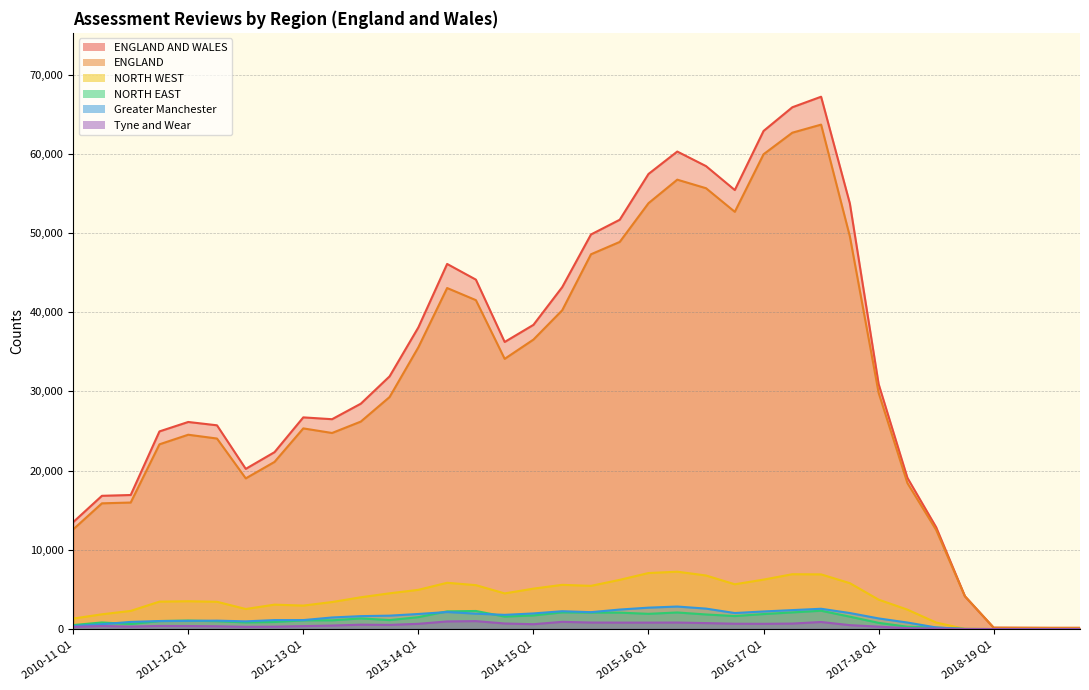

Reading right to left, what are all the values shown in this chart?

ENGLAND AND WALES: 150	150	160	170	4140	12850	19090	30920	53720	67200	65870	62880	55420	58440	60280	57450	51670	49810	43160	38400	36240	44110	46090	38080	31900	28450	26490	26720	22330	20220	25720	26140	24950	16920	16820	13490
ENGLAND: 140	140	150	160	4130	12510	18430	29820	49560	63680	62660	59940	52670	55650	56730	53760	48870	47310	40240	36540	34110	41520	43050	35570	29290	26190	24750	25330	21100	19020	24050	24530	23320	15970	15870	12580
NORTH WEST: 10	10	10	0	20	820	2450	3710	5790	6900	6920	6240	5650	6760	7240	7070	6210	5450	5580	5100	4500	5540	5840	4950	4510	4010	3410	2960	3080	2530	3440	3510	3460	2290	1860	1320
NORTH EAST: 0	0	0	0	20	180	290	780	1560	2310	2100	1890	1640	1840	2090	1920	2070	2080	2100	1720	1570	2280	2230	1500	1130	1340	1100	1100	890	840	990	1070	1010	630	830	500
Greater Manchester: 0	0	0	0	0	200	820	1340	2020	2560	2390	2220	2020	2580	2840	2700	2460	2130	2250	1970	1790	1940	2150	1900	1690	1630	1460	1130	1130	970	1060	1030	1010	900	610	380
Tyne and Wear: 0	0	0	0	10	70	110	300	490	890	690	660	670	750	820	810	810	820	910	610	700	1000	960	660	520	550	440	370	300	280	350	380	390	310	380	270